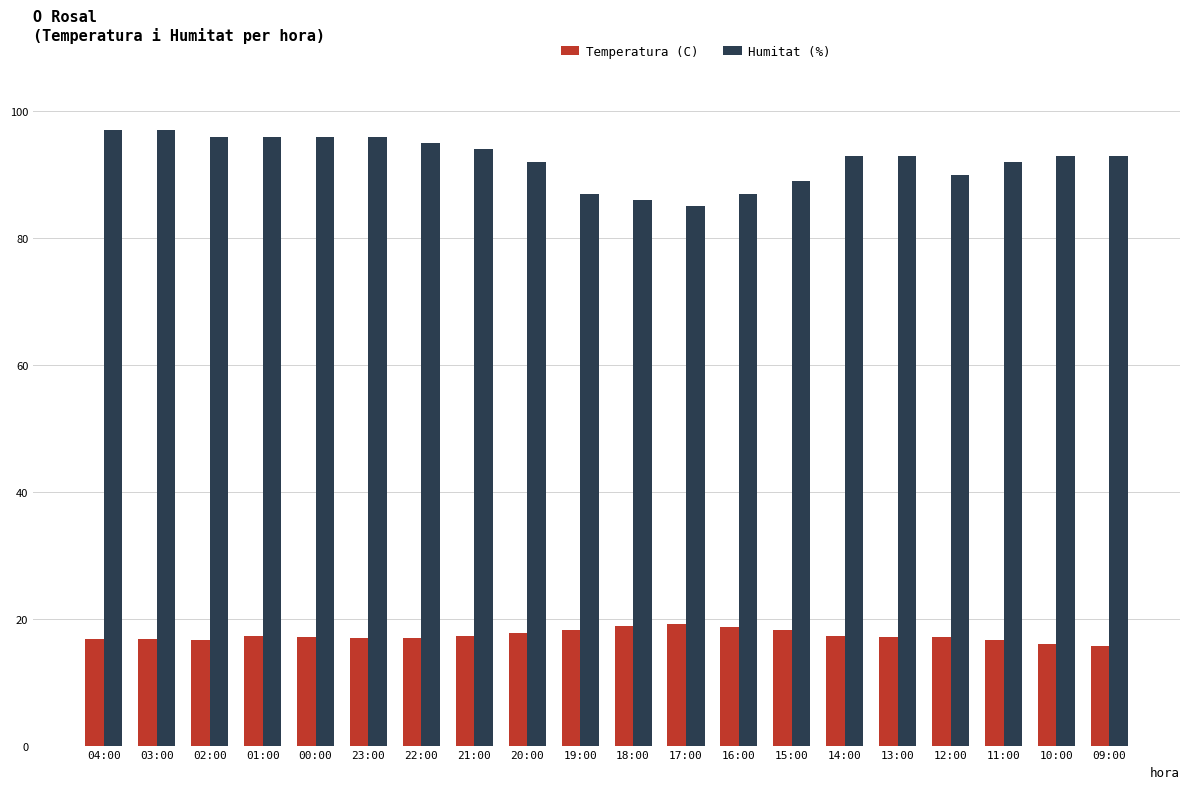

The Humitat (%) series shows 124.5 at 20:00. True or false?

False